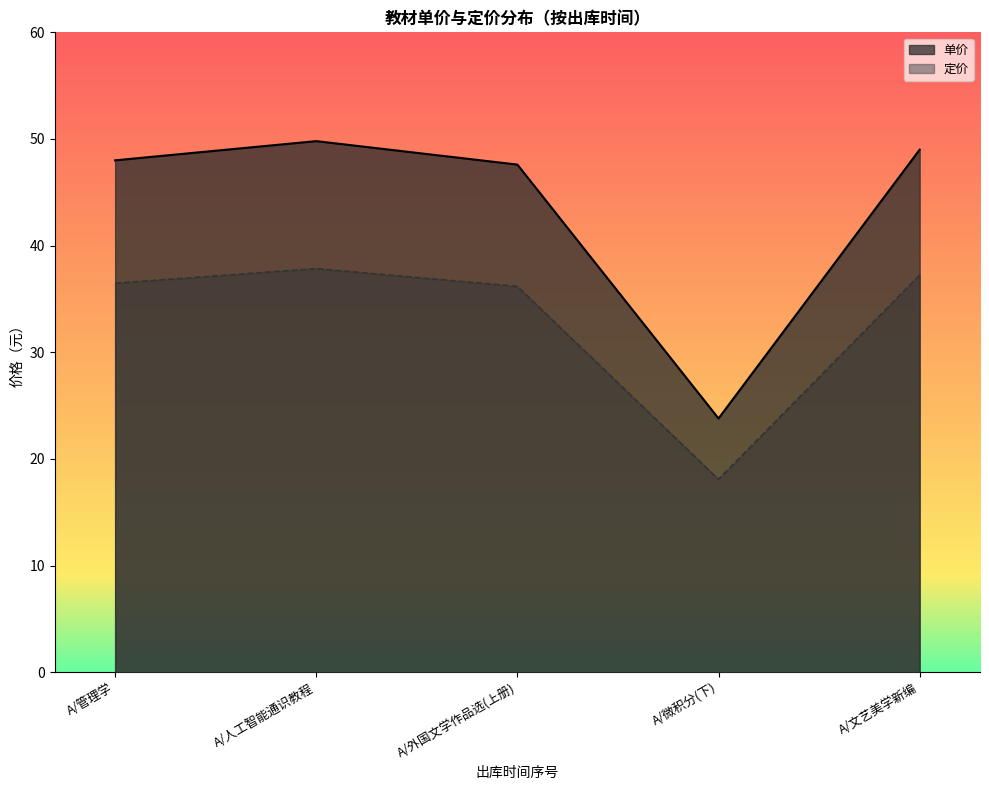

What position from the right is A/外国文学作品选(上册)?

3